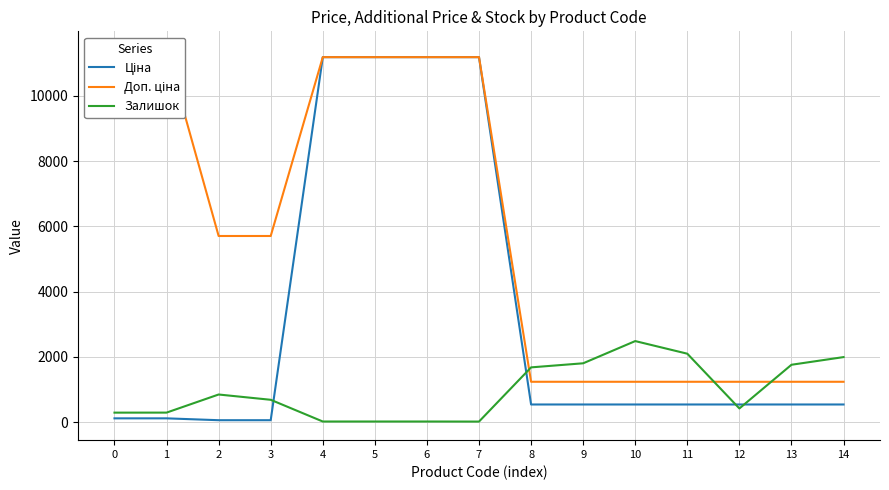

What are all the series names shown in the legend?

Ціна, Доп. ціна, Залишок